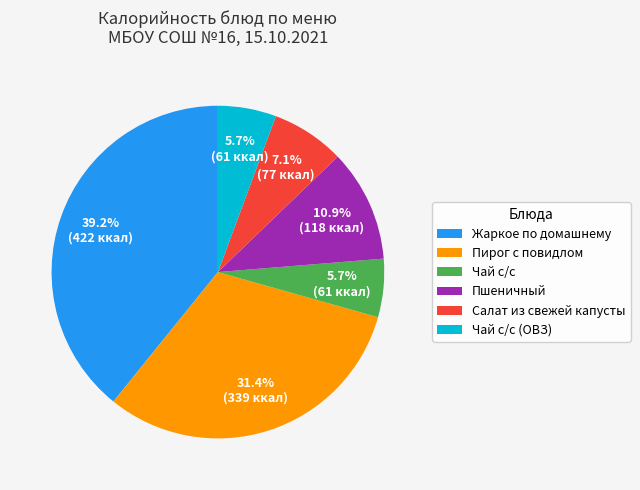

To the nearest percent, what is the difference between the Чай с/с and Салат из свежей капусты slice percentages?

1%